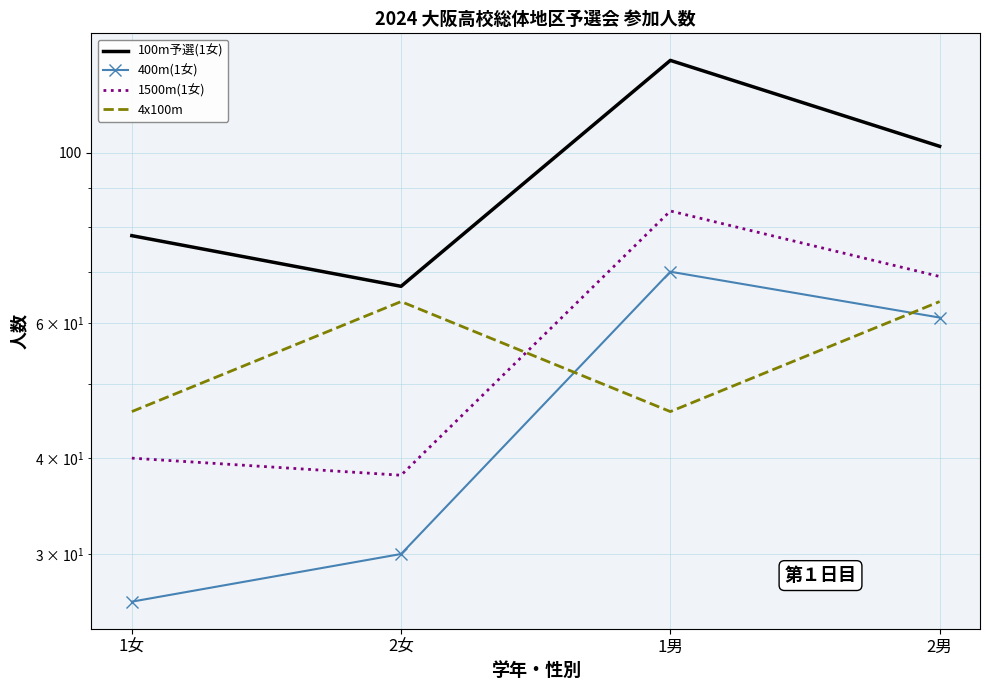

What is the average value of the 4x100m series?

55